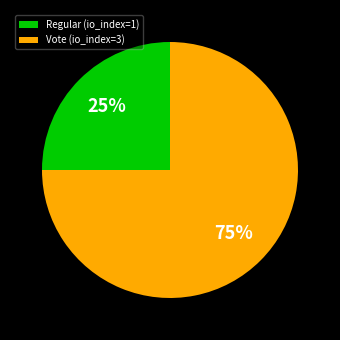

To the nearest percent, what is the difference between the largest and smallest slice percentages?

50%